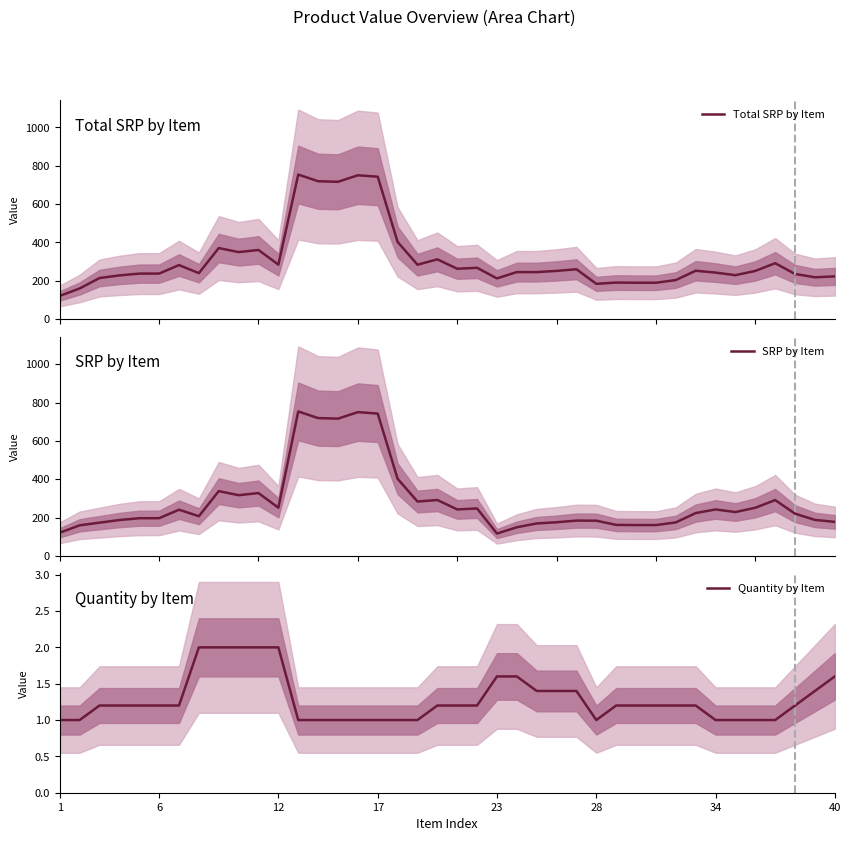

Count the number of categories in the chart.

40